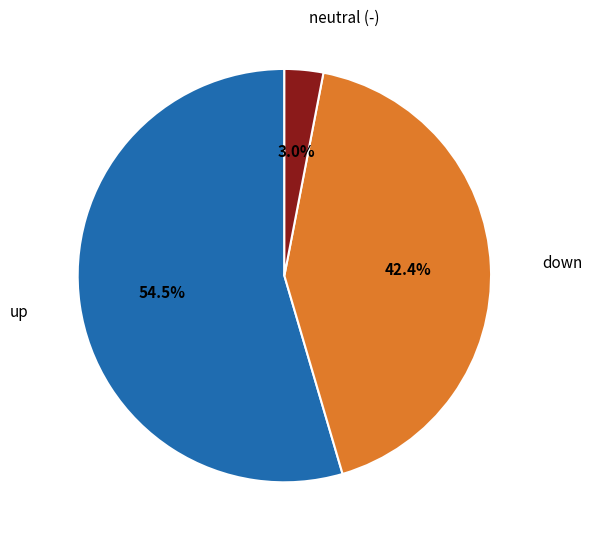

Does any single category account for the majority?

Yes